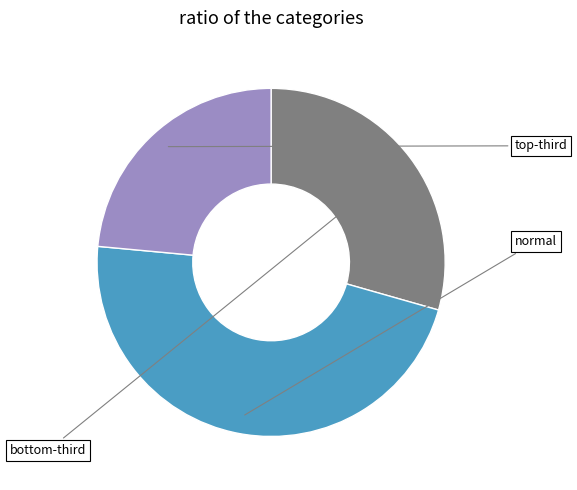

Count the number of slices in the pie.

3